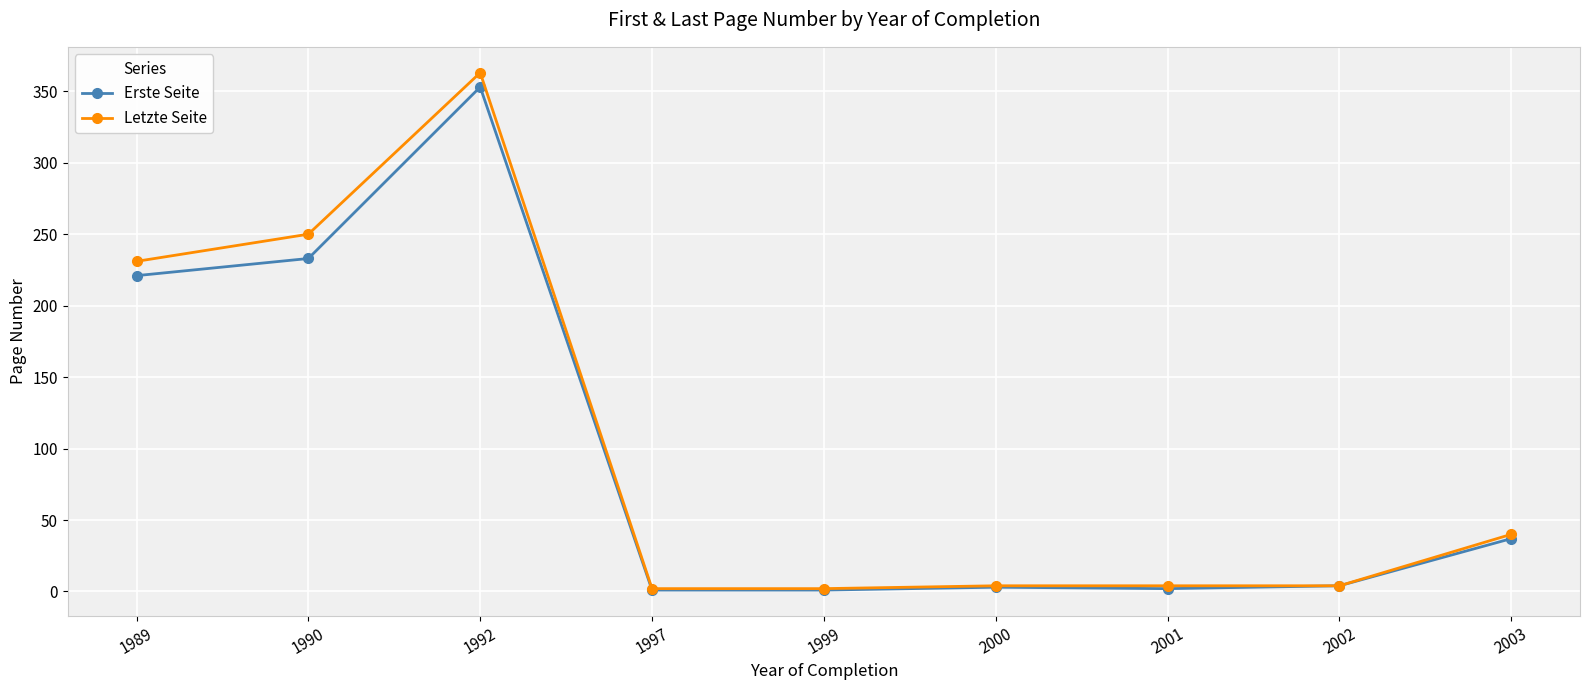

Which category has the highest value in the Letzte Seite series?

1992